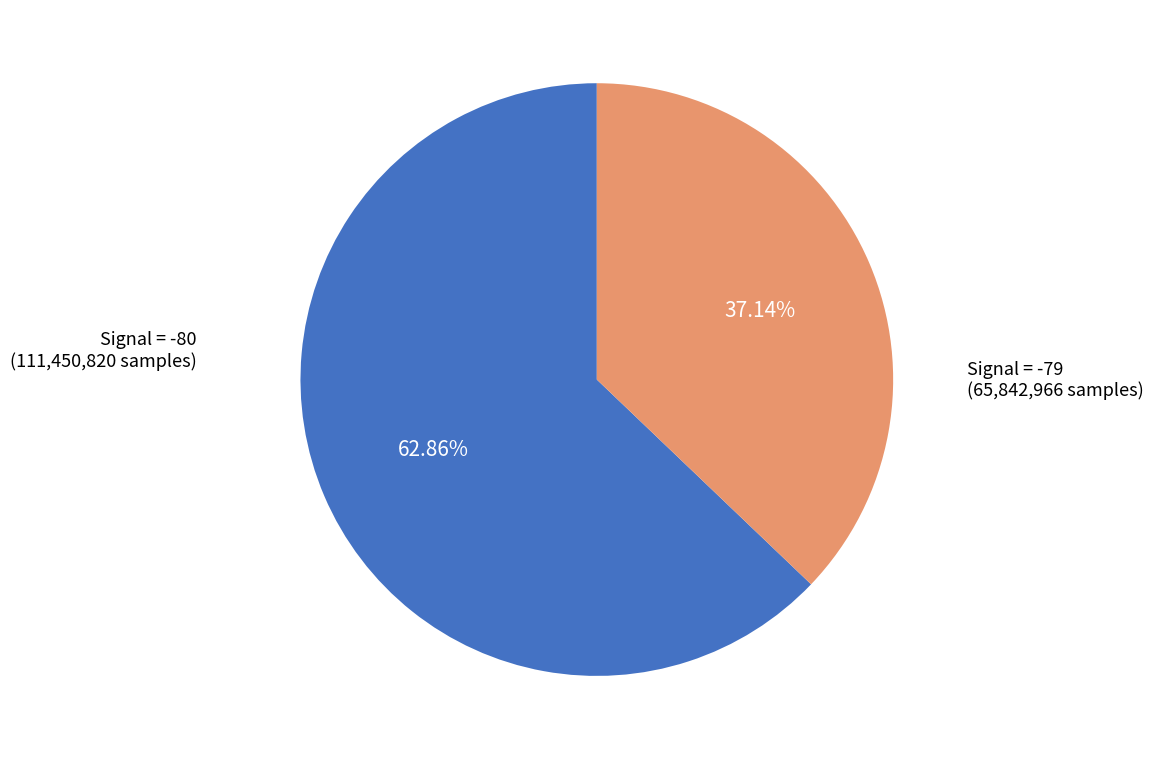

Is there a majority slice in this chart?

Yes